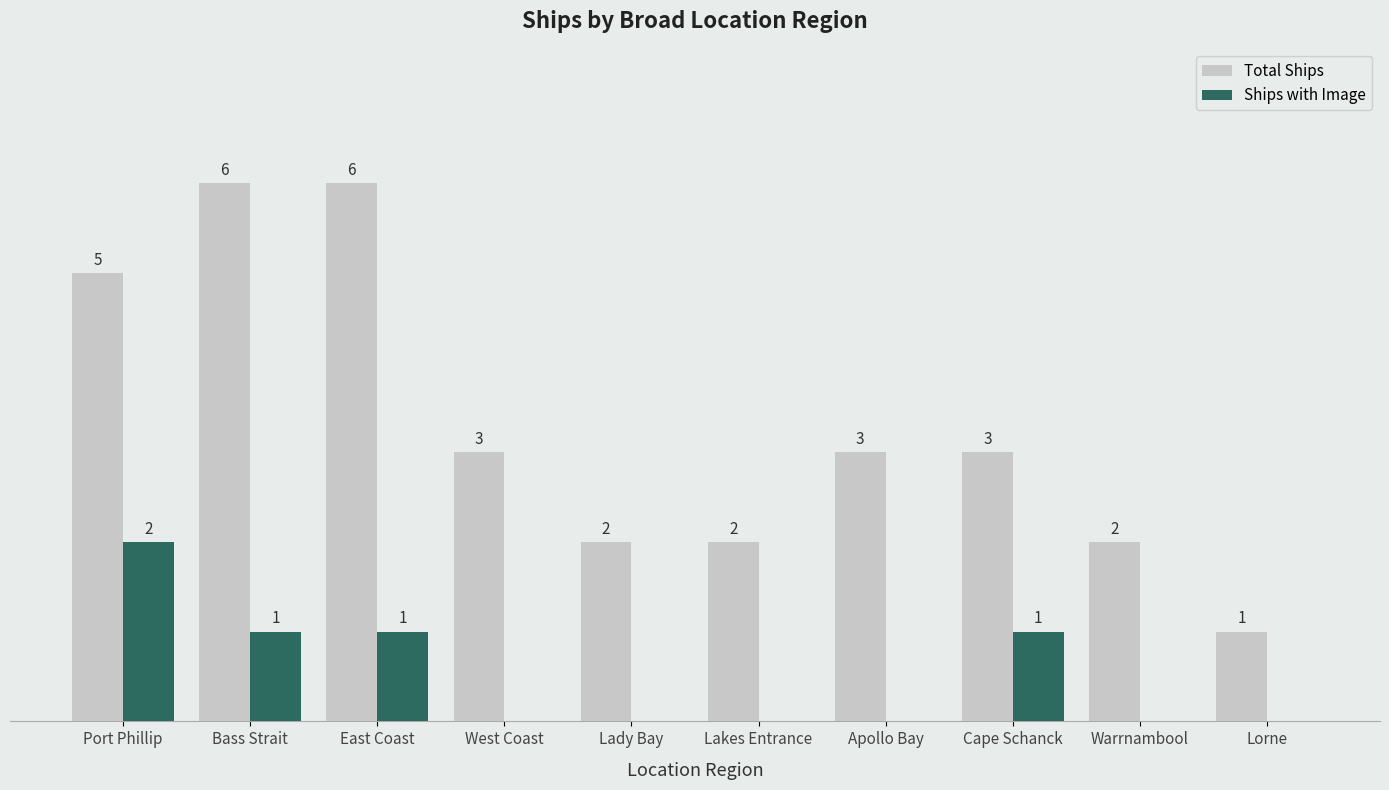

Which category has the highest value in the Ships with Image series?

Port Phillip